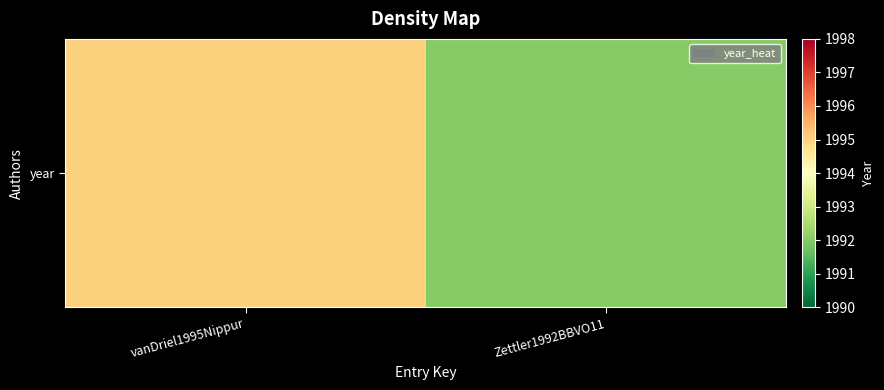

The value at vanDriel1995Nippur is 1995. True or false?

True